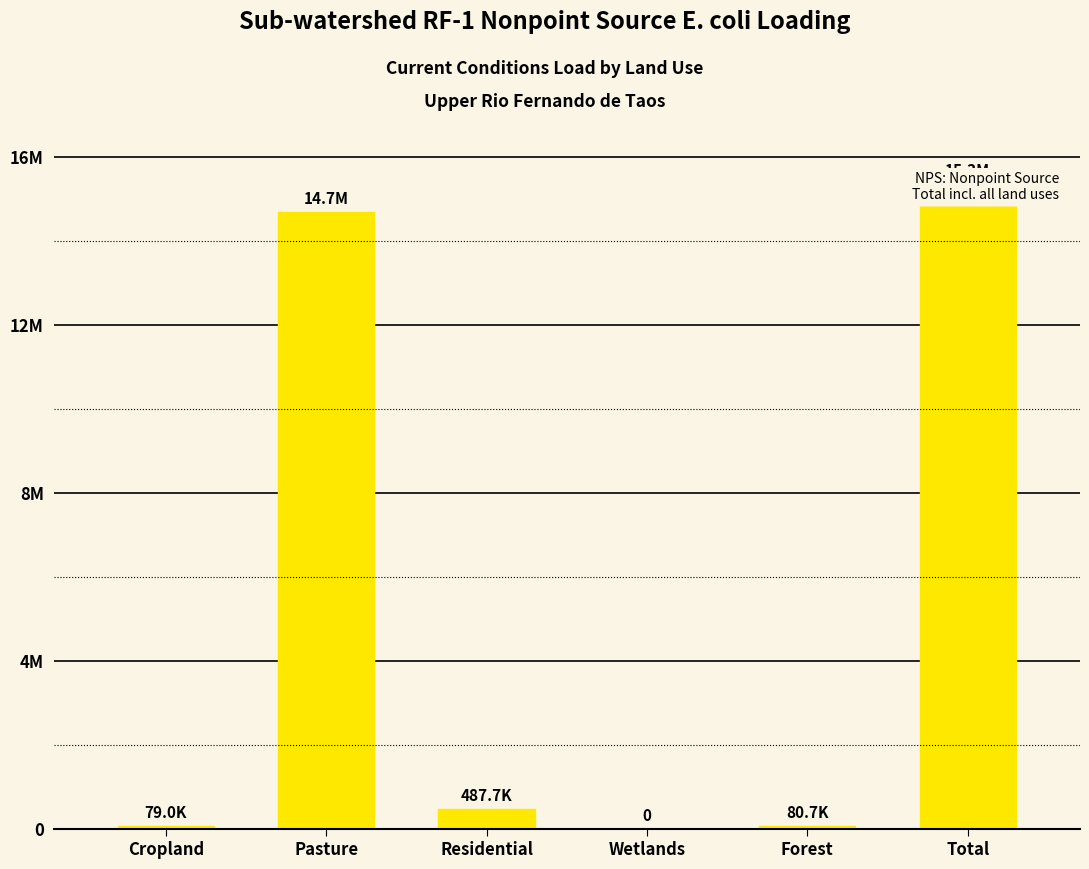

List the labels in order of value, largest first.

Total, Pasture, Residential, Forest, Cropland, Wetlands